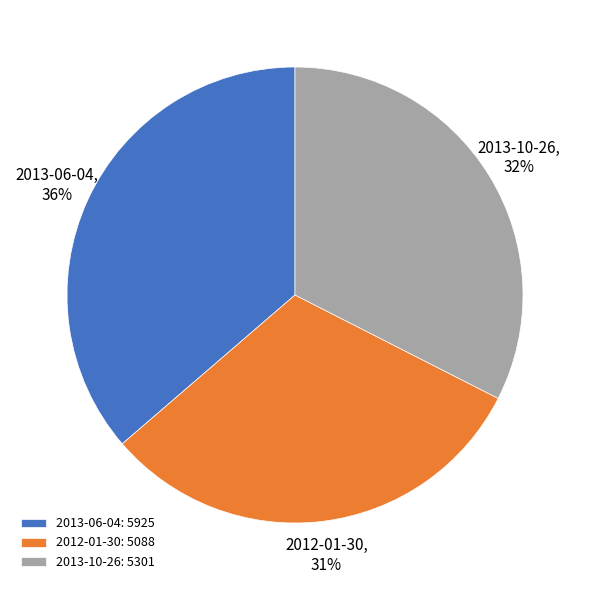

Is there a majority slice in this chart?

No